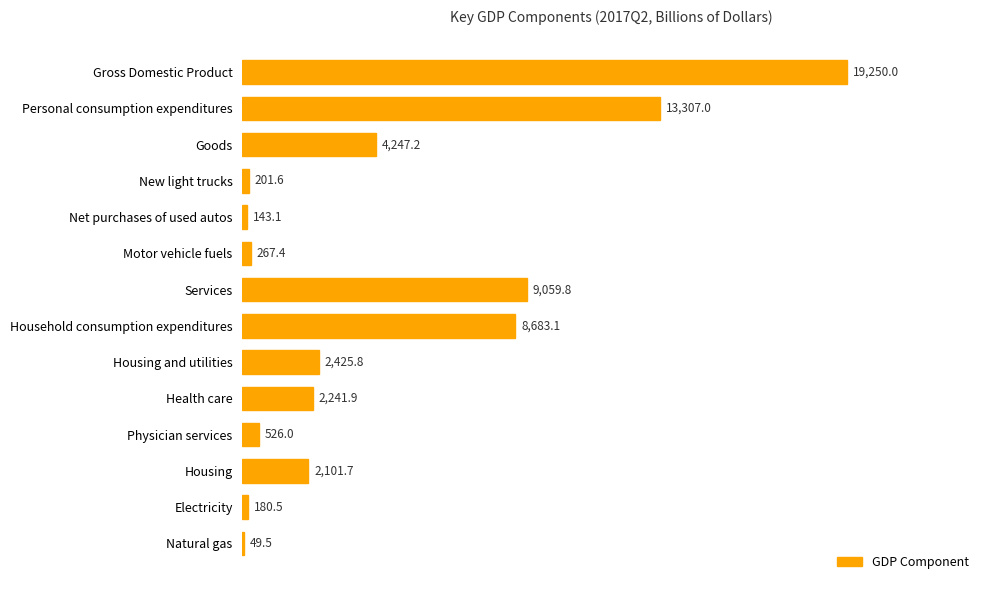

What is the maximum value shown in the chart?

19250.0